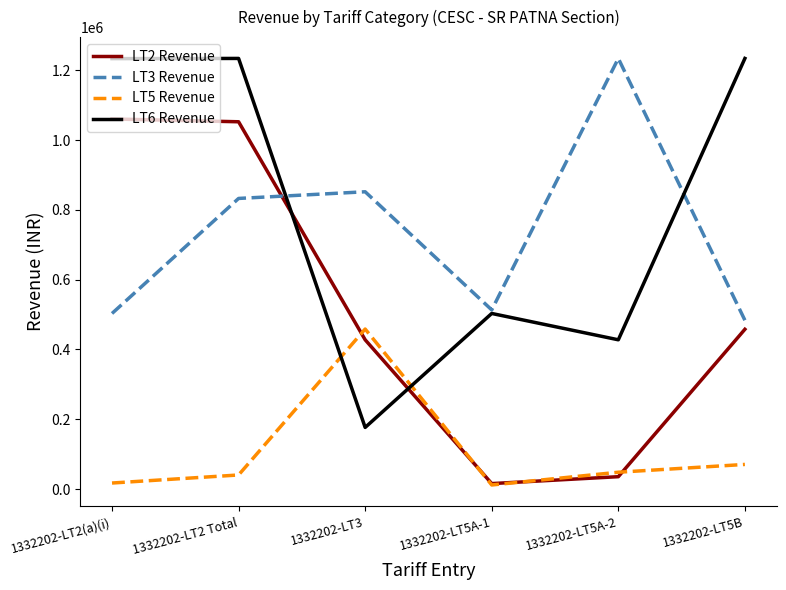

Where do LT2 Revenue and LT6 Revenue first cross each other?

1332202-LT2 Total and 1332202-LT3